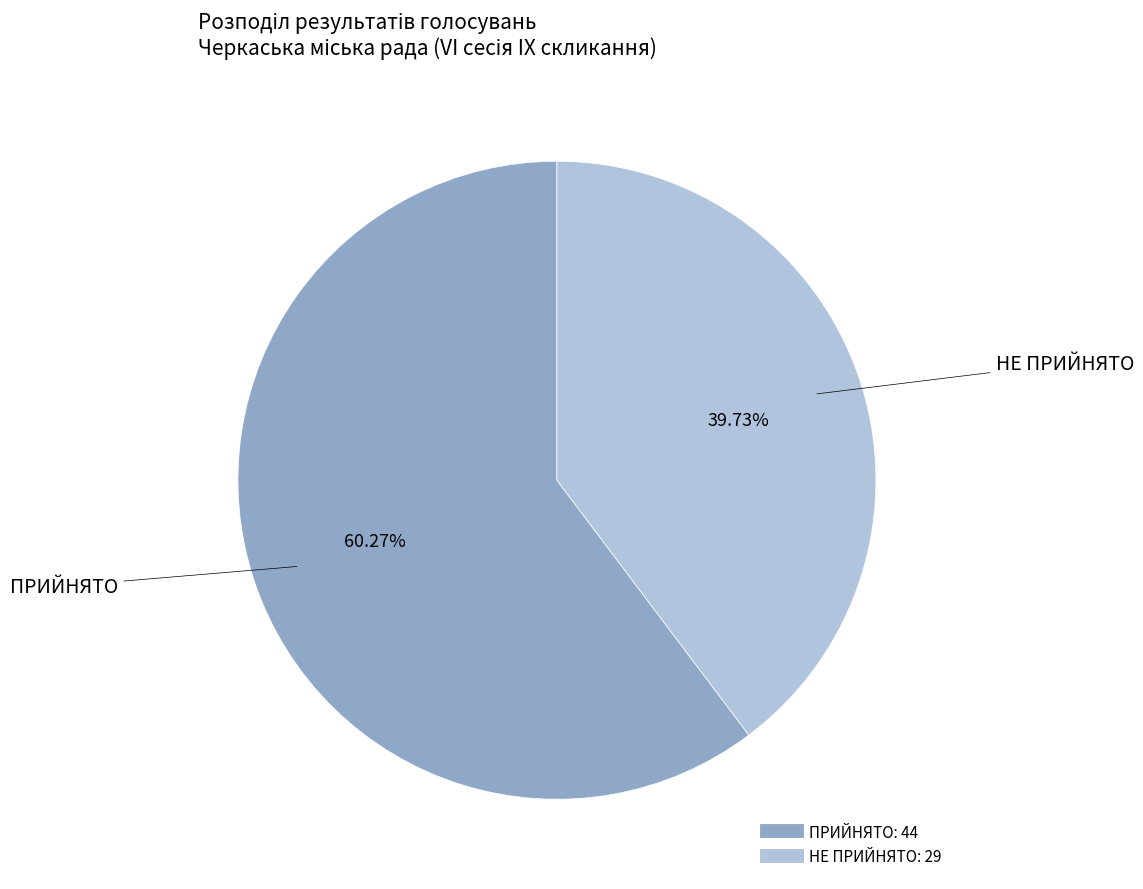

Rank the categories by value from lowest to highest.

НЕ ПРИЙНЯТО, ПРИЙНЯТО